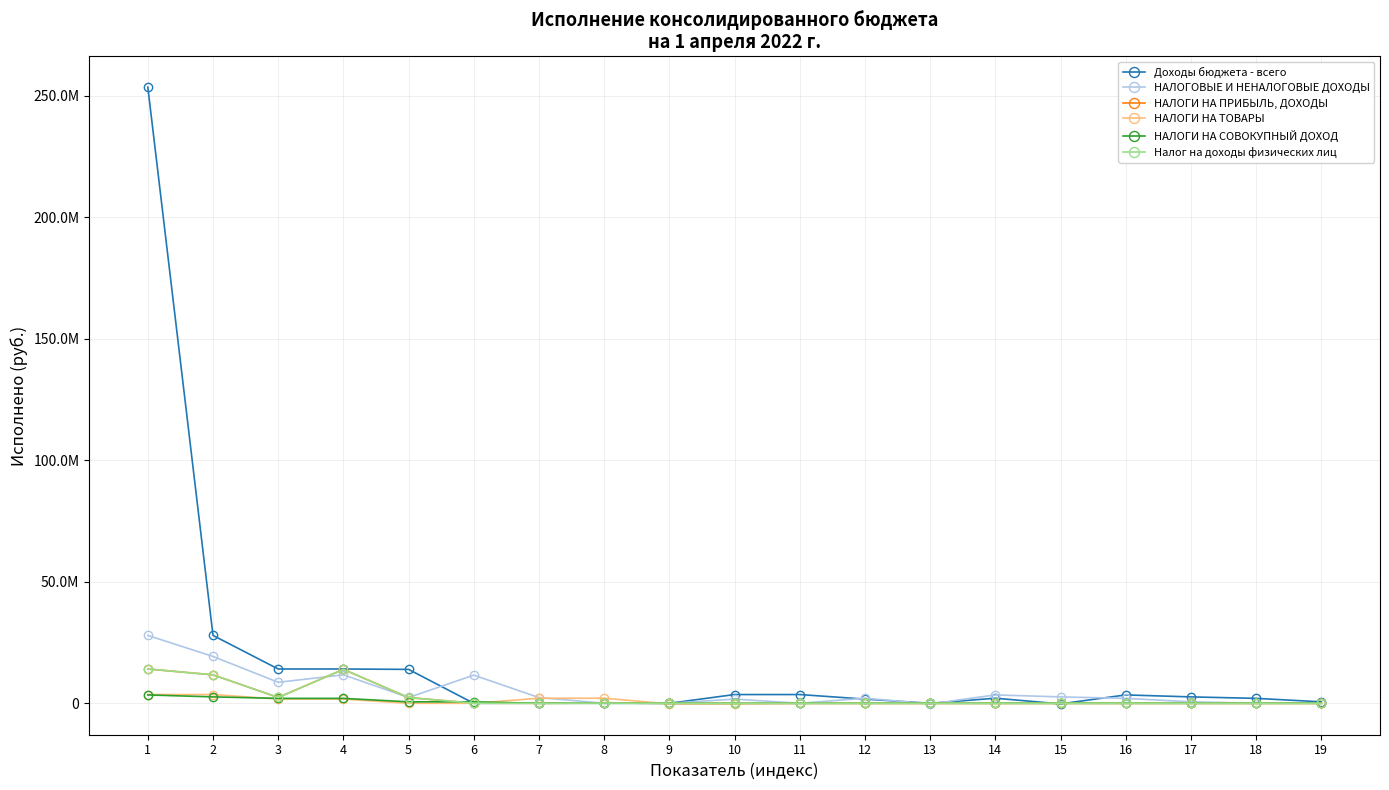

Does the chart have visible grid lines?

Yes